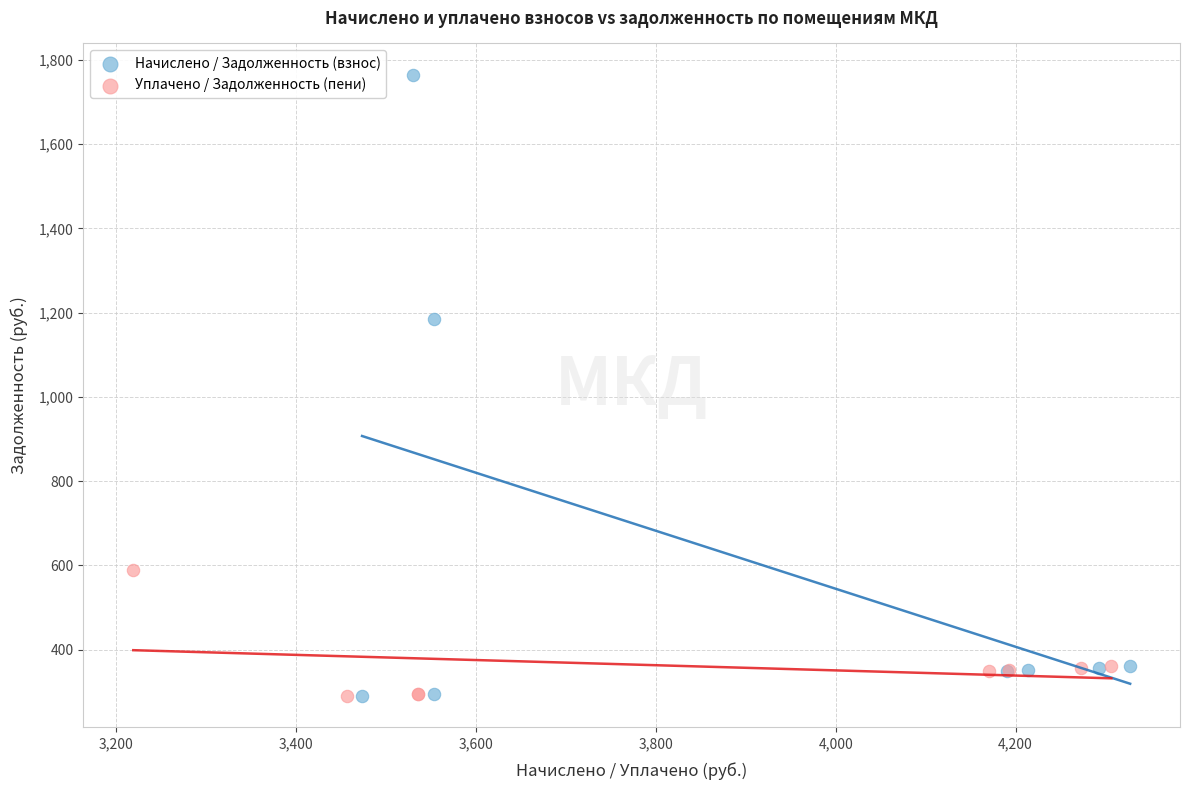

Which series reaches the maximum Y coordinate?

Начислено / Задолженность (взнос)